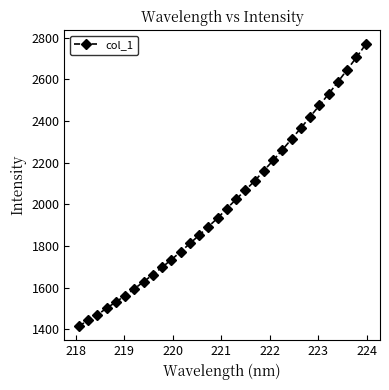

True or false: the data has more than 2 interior local peaks.

False